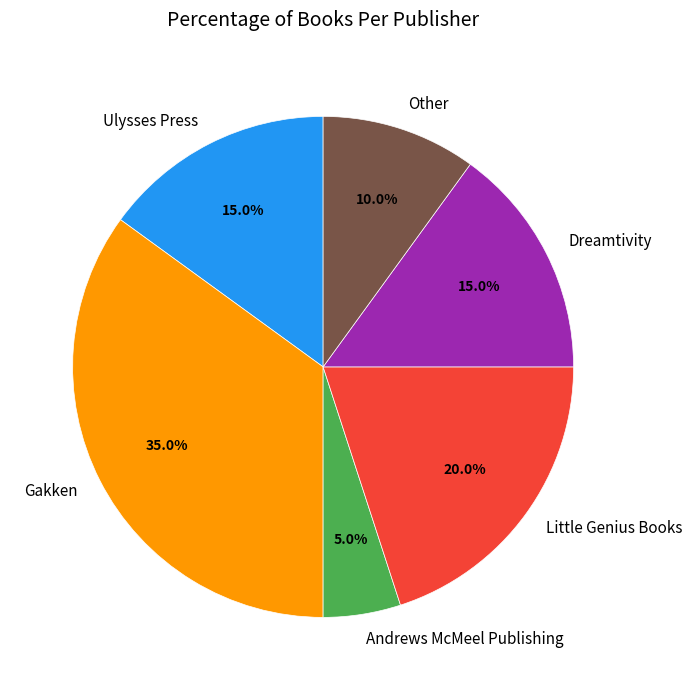

Which has a higher value, Andrews McMeel Publishing or Other?

Other